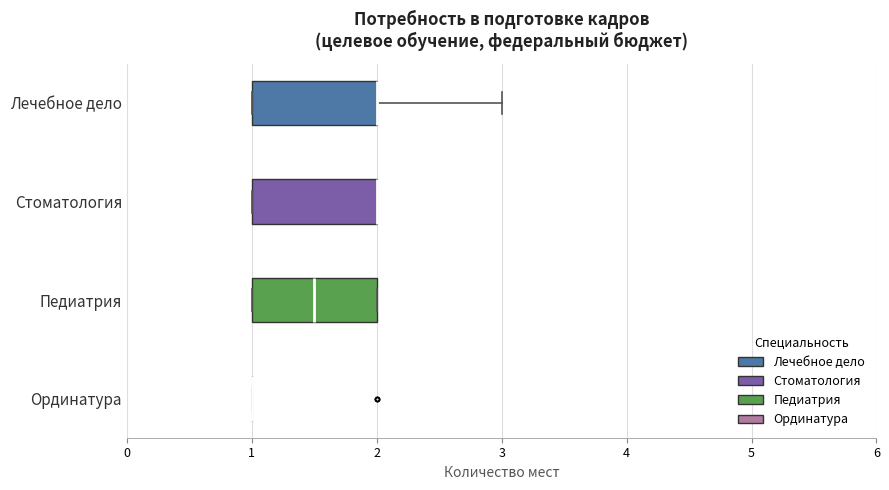

Reading bottom to top, transcribe this box plot: for each box, give where its median line is, the range the box spans, and where its two whiskers end, as read against the x-axis. The values are not printed on the chart, so give them approximately, as read against the axis.

Ординатура: box collapsed to a line at 1.0, whiskers 1.0 to 1.0
Педиатрия: median 1.5, box 1.0 to 2.0, whiskers 1.0 to 2.0
Стоматология: median 2.0 (drawn on the box's right edge), box 1.0 to 2.0, whiskers 1.0 to 2.0
Лечебное дело: median 2.0 (drawn on the box's right edge), box 1.0 to 2.0, whiskers 1.0 to 3.0